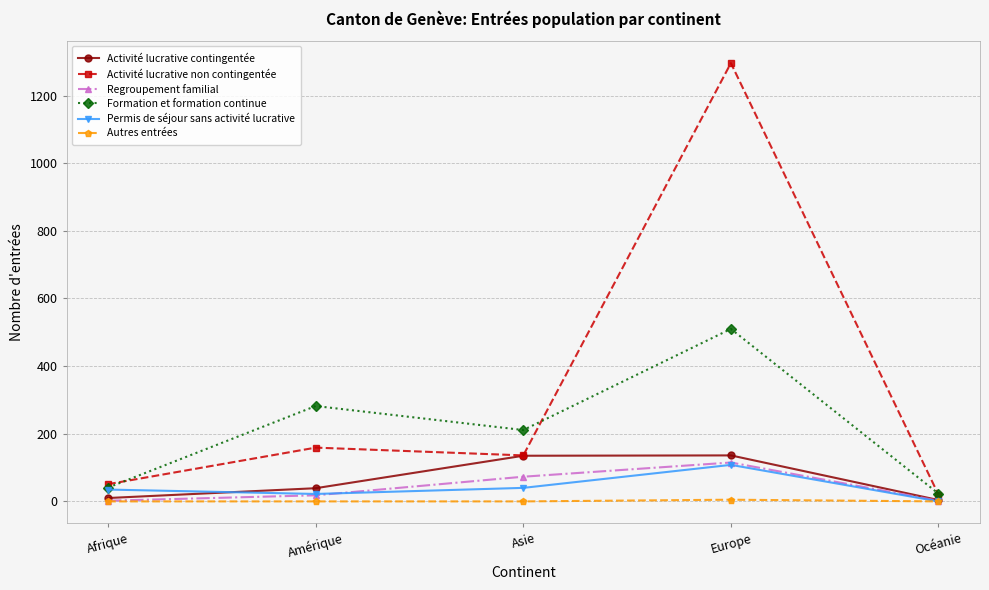

True or false: Autres entrées and Formation et formation continue intersect in this chart.

False